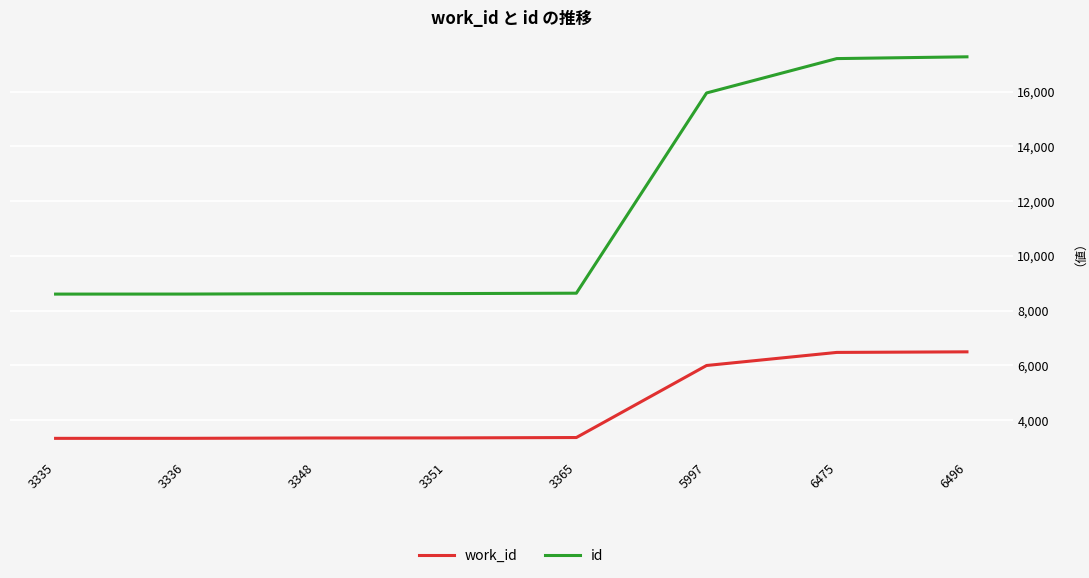

How many lines are shown in the chart?

2